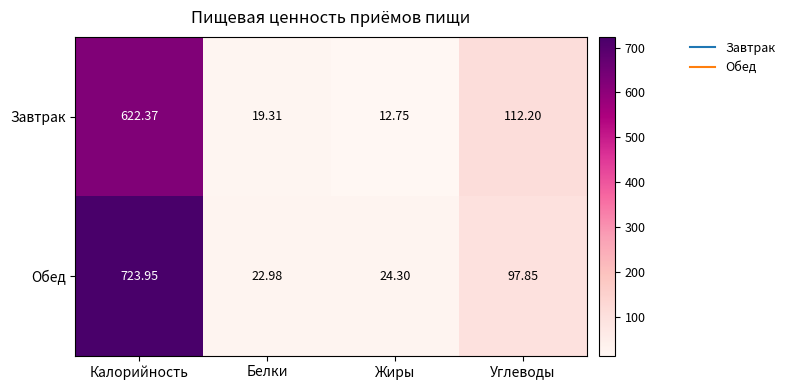

List the series in order of their overall mean, highest first.

Обед, Завтрак